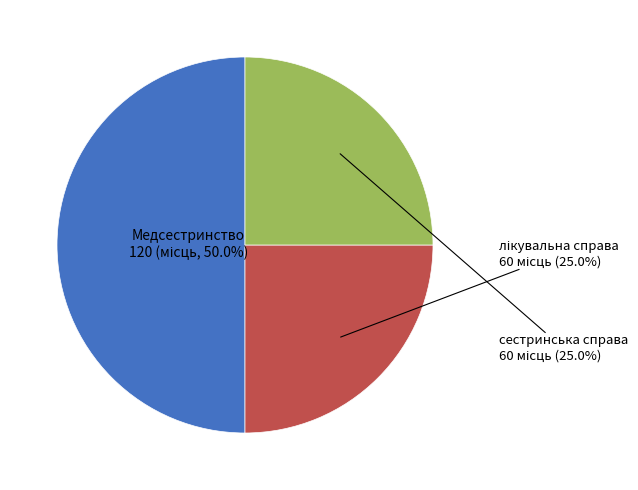

To the nearest percent, what portion does Медсестринство represent?

50%